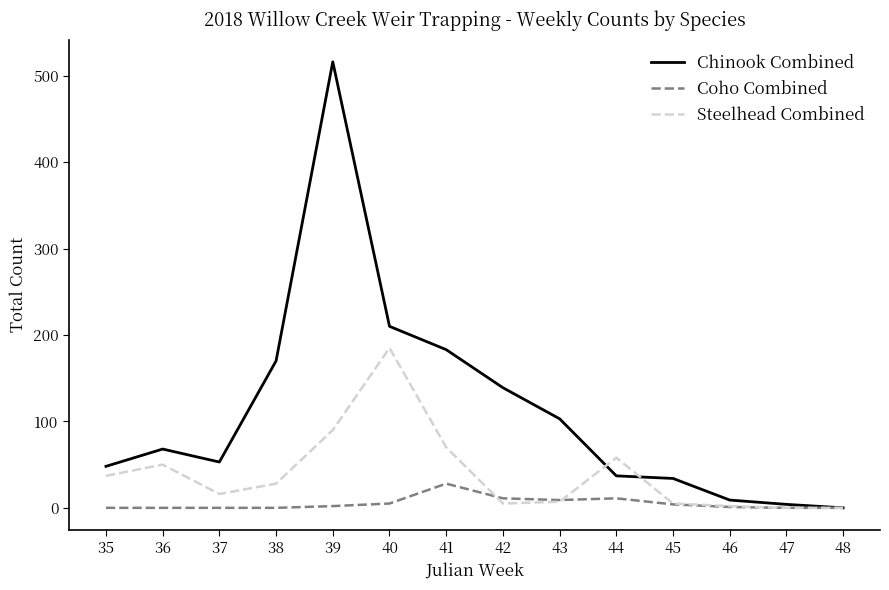

List the series in order of their overall mean, lowest first.

Coho Combined, Steelhead Combined, Chinook Combined